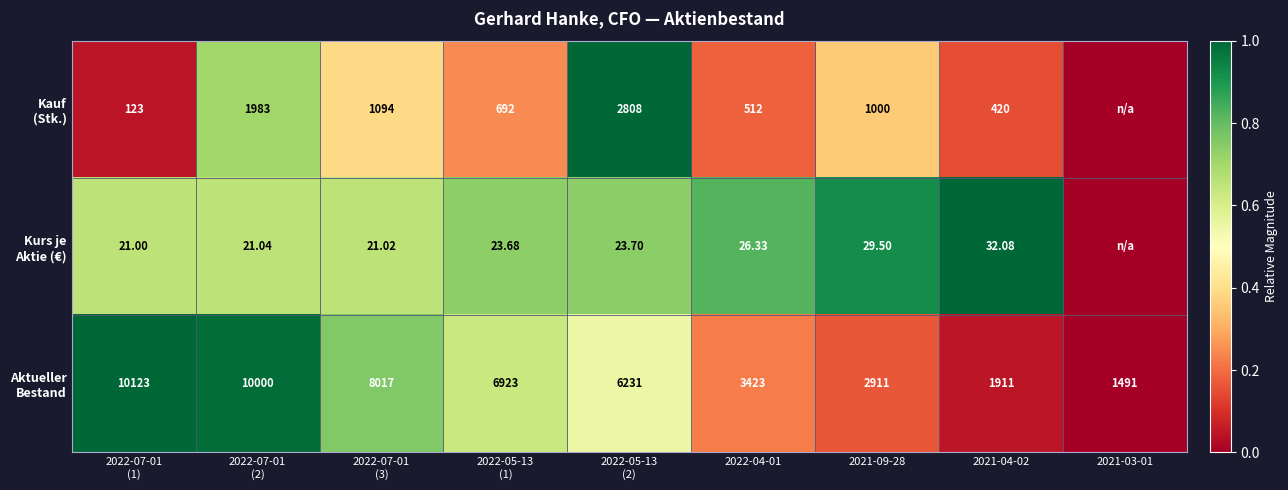

At which category is the sum across all series the highest?

2022-07-01
(2)